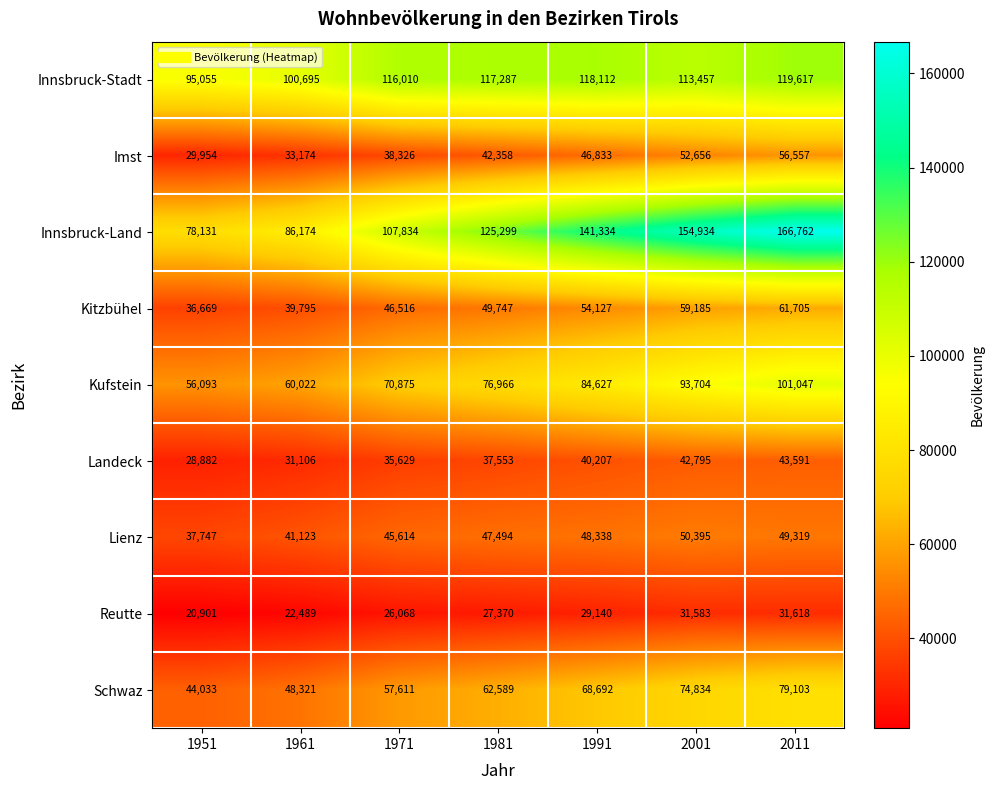

What is the sum of all Landeck values?

259763